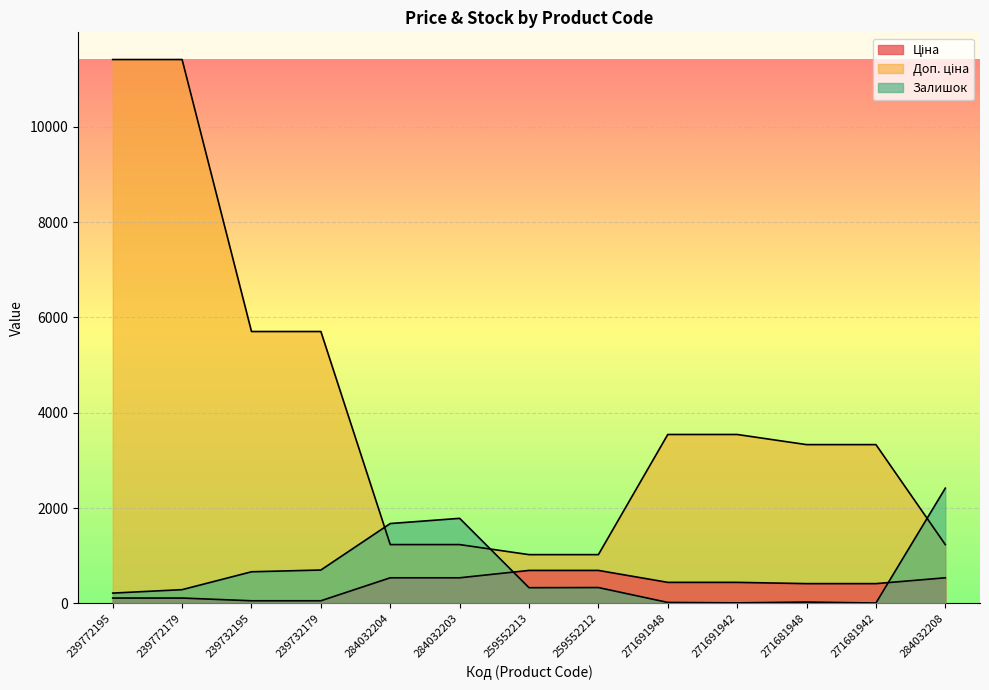

List the labels in order of Залишок value, smallest first.

271681942, 271691942, 271691948, 271681948, 239772195, 239772179, 259552213, 259552212, 239732195, 239732179, 284032204, 284032203, 284032208